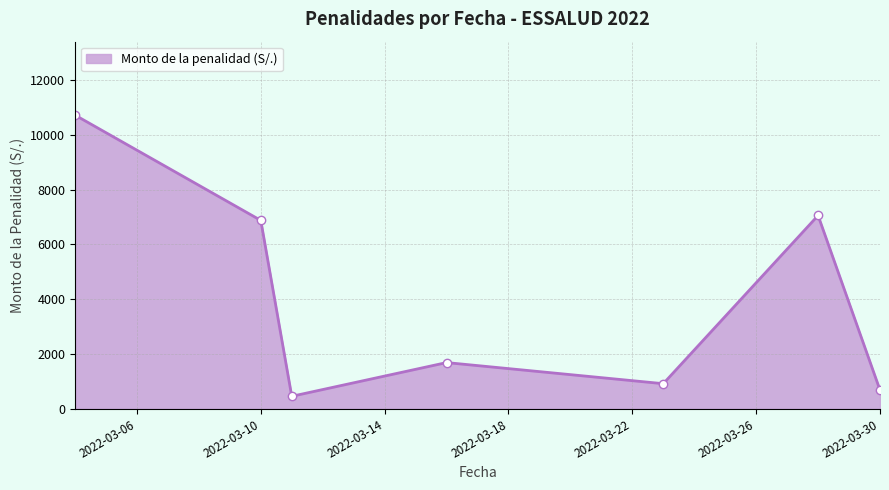

How many interior local valleys (lower than both neighbors) does the data have?

2